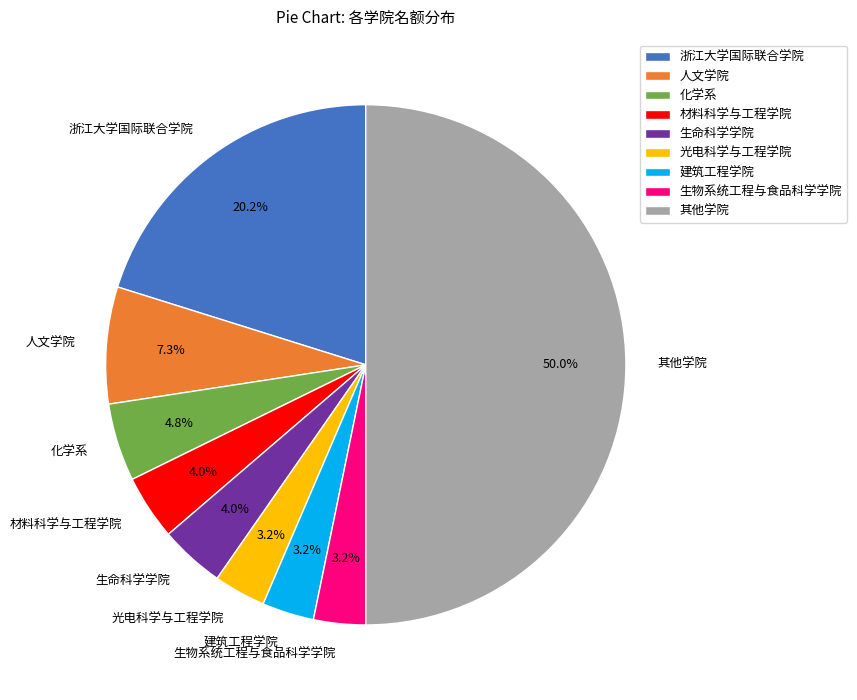

Between 生物系统工程与食品科学学院 and 其他学院, which is larger?

其他学院